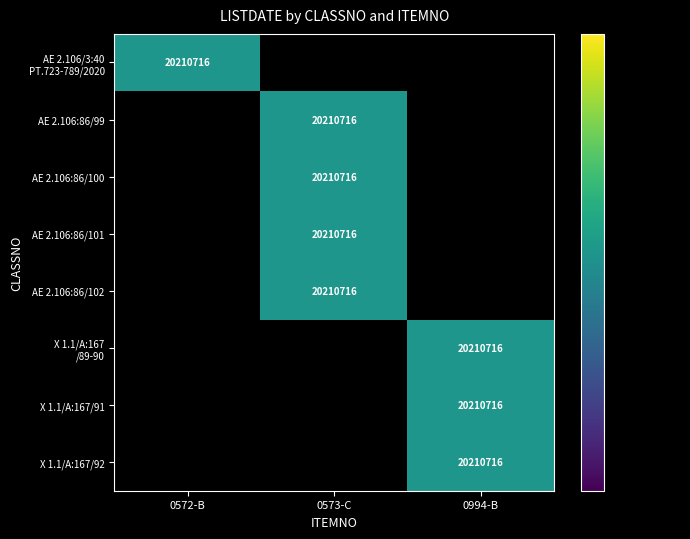

The AE 2.106:86/102 series shows 20210716 at 0573-C. True or false?

True